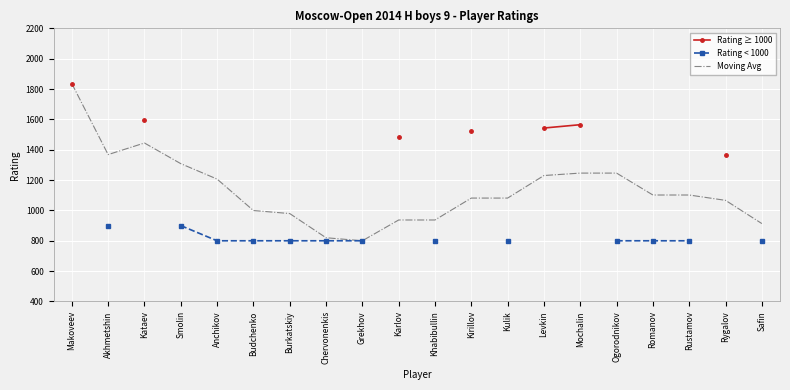

The value of Moving Avg at Anchikov is 1206.6. True or false?

True